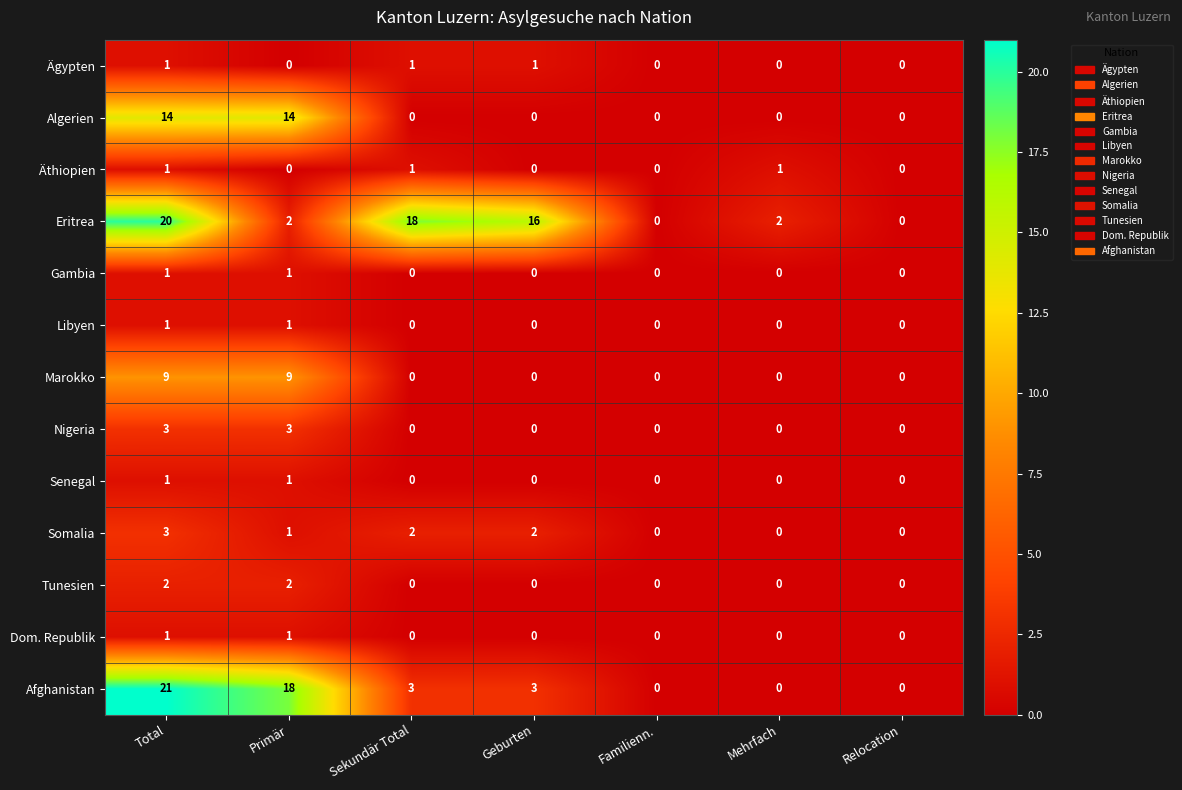

Which series has the widest spread of values?

Afghanistan